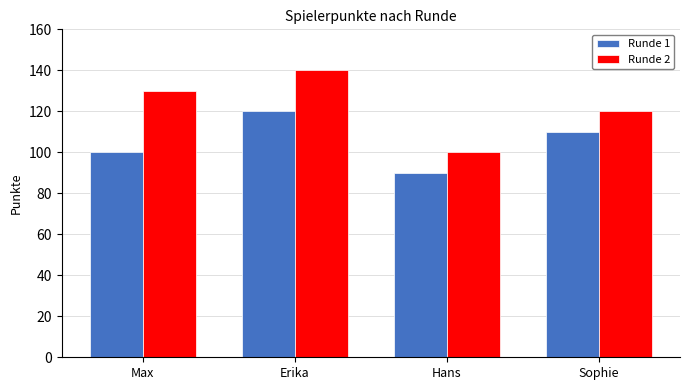

Which series has the widest spread of values?

Runde 2